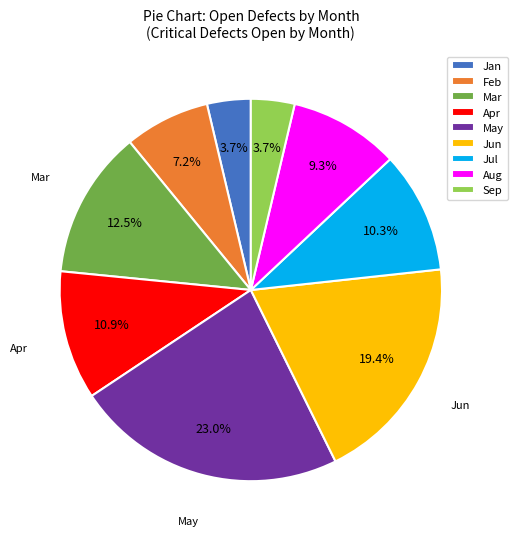

Is it true that Jul is 10% of the pie?

True